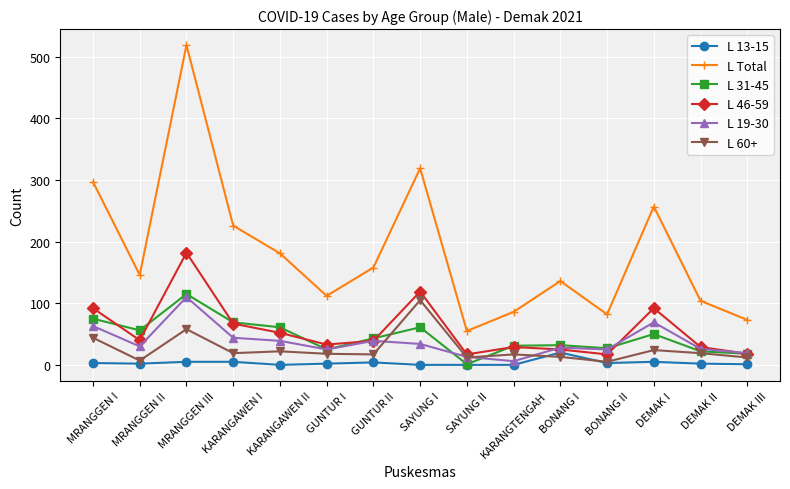

Which series changed the most between KARANGAWEN II and SAYUNG I?

L Total